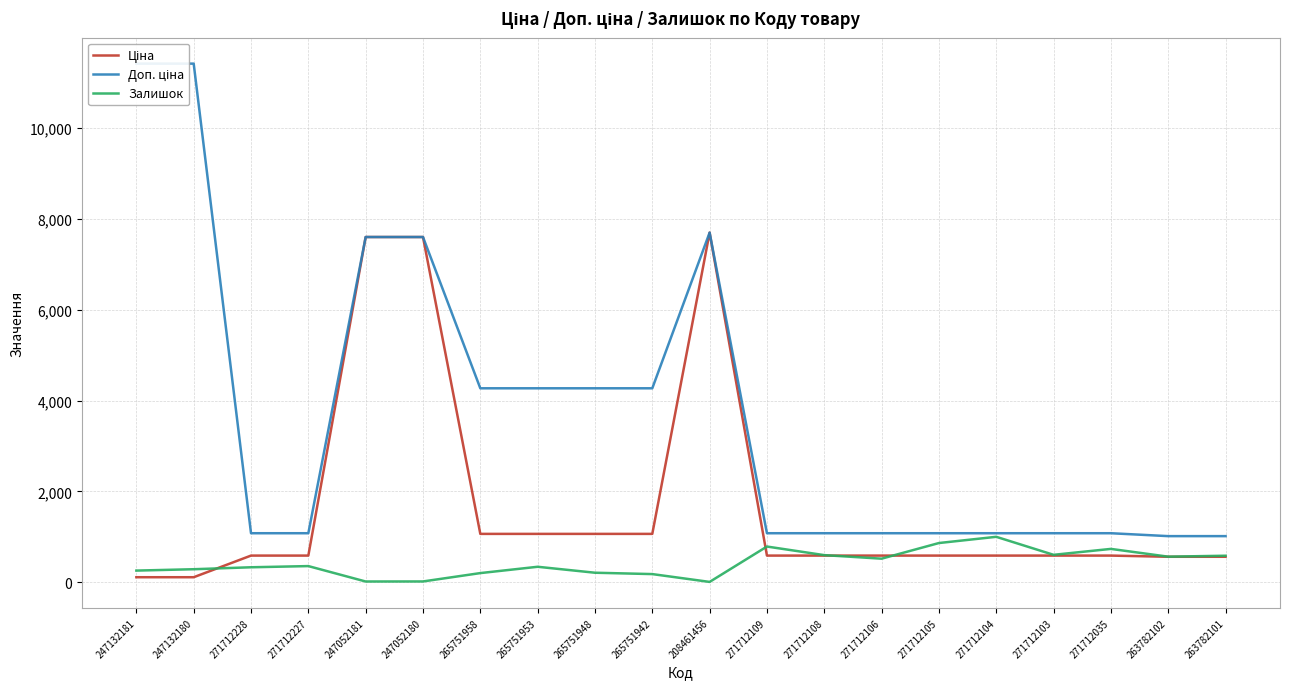

What is the total value across all series at 208461456?

15397.3